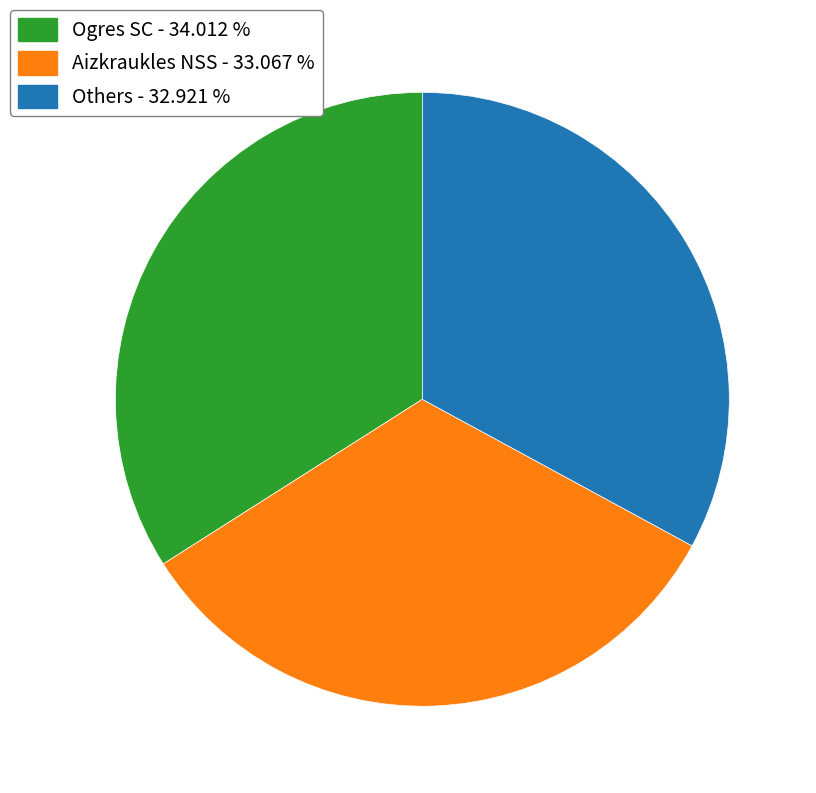

Is there a majority slice in this chart?

No